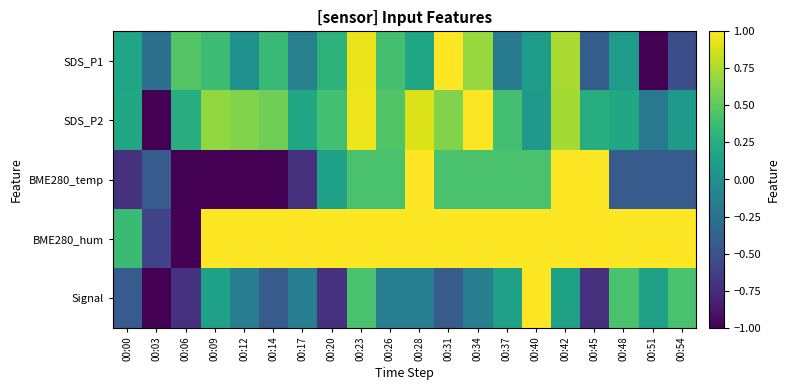

Between 00:12 and 00:54, which series saw the biggest shift?

Signal